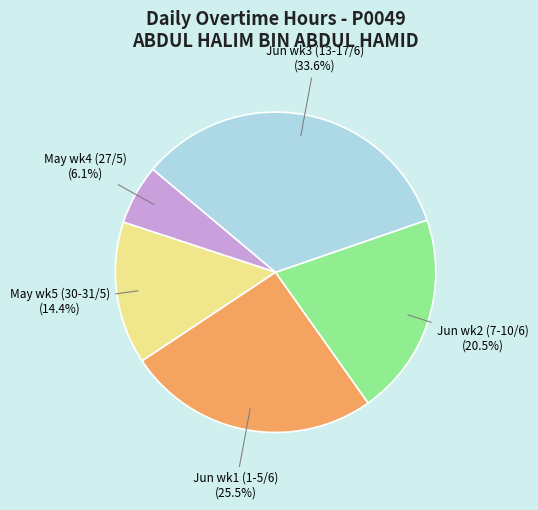

What percentage do May wk5 (30-31/5) and Jun wk2 (7-10/6) together represent?

34.9%